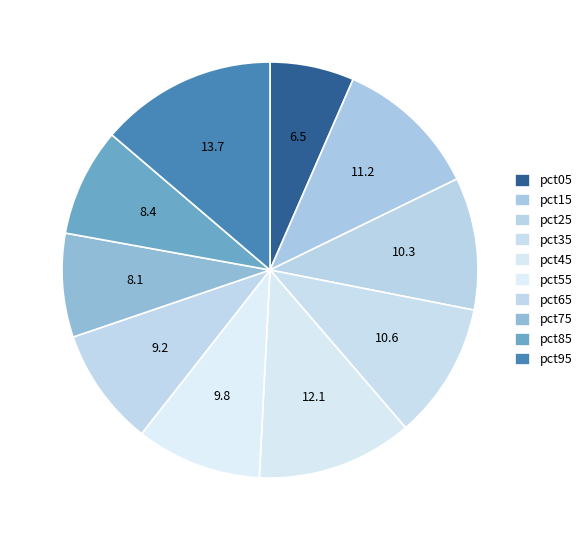

Does pct75 account for over 50% of the chart?

No